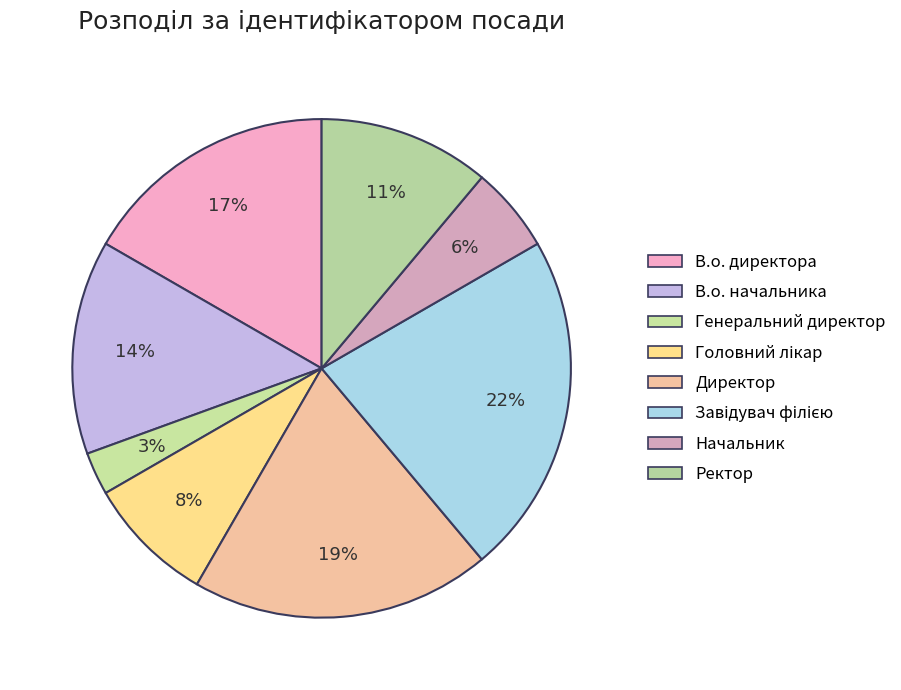

Count the number of slices in the pie.

8